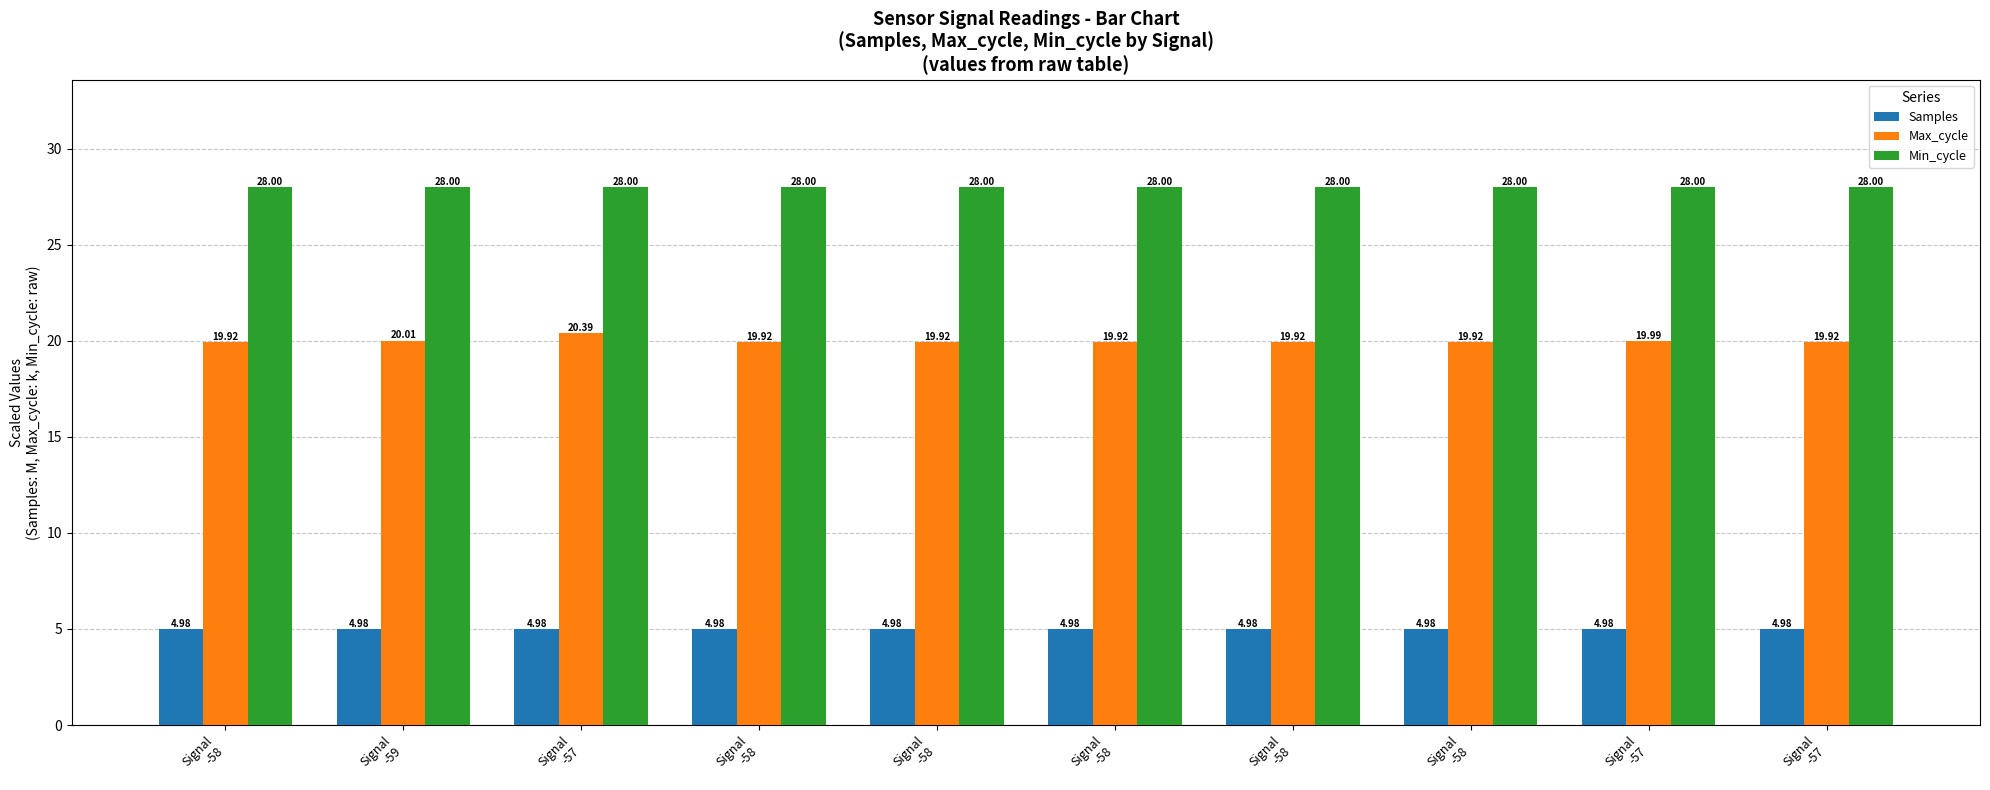

Rank the series by their average value, from lowest to highest.

Samples, Max_cycle, Min_cycle